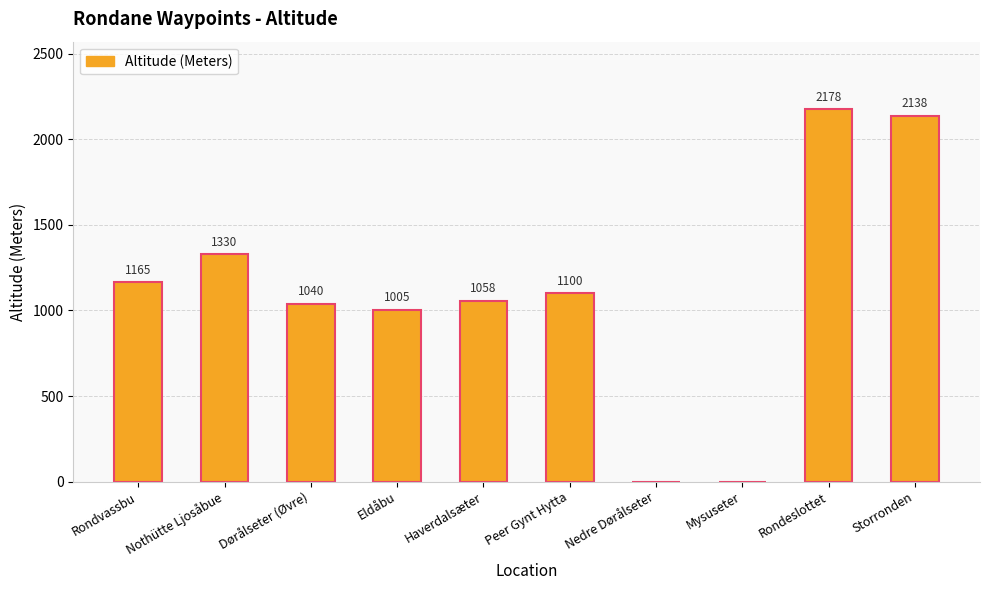

Approximately how many times larger is the value at Eldåbu compared to Rondvassbu?

0.9